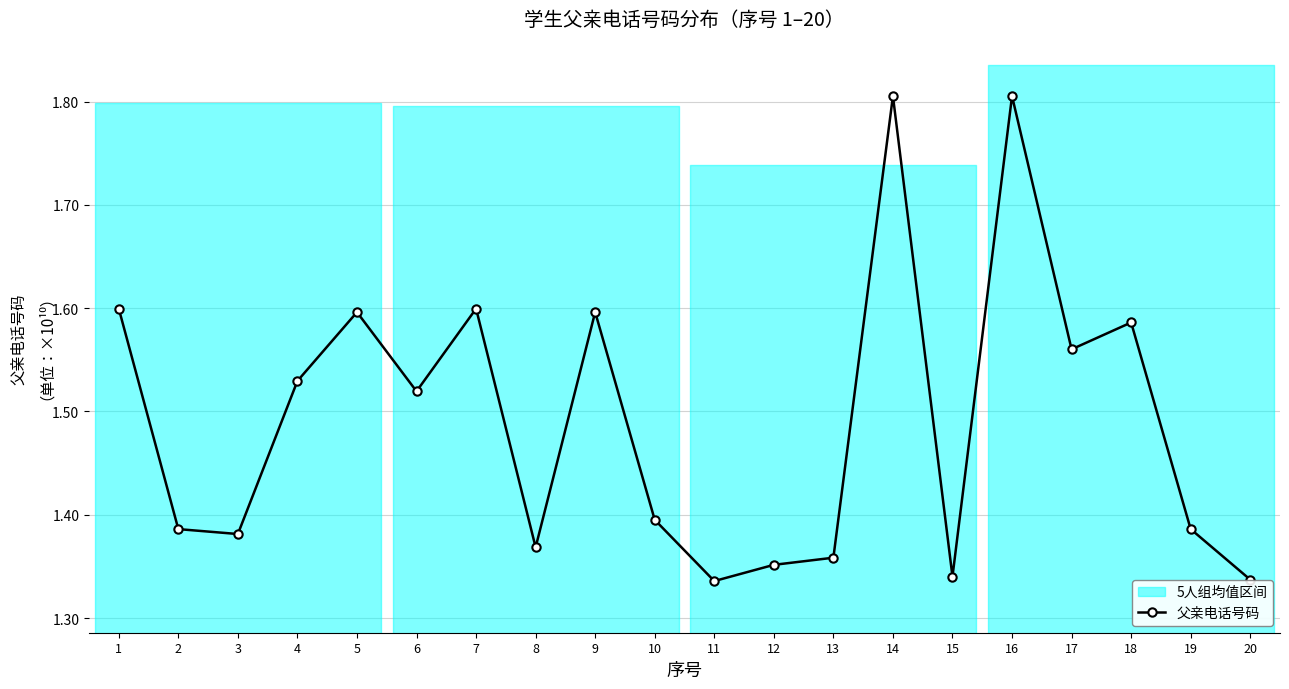

Is it true that the value at 1 is 2.6?

False